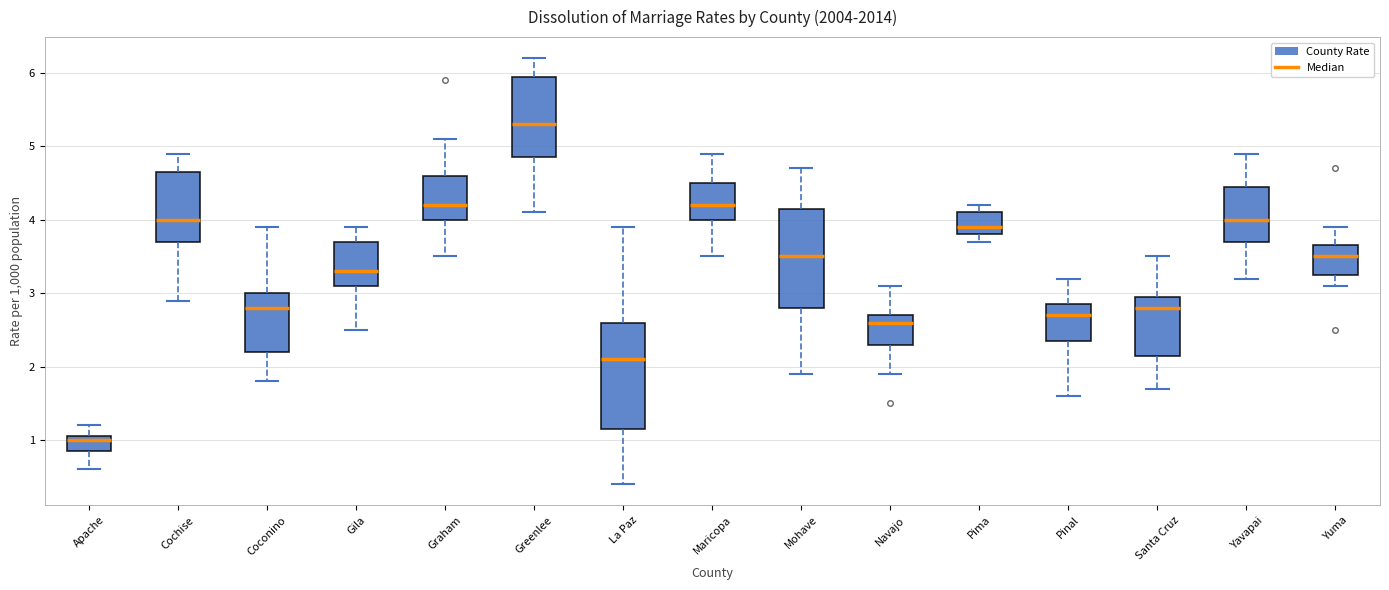

Which box has the highest median line?

Greenlee